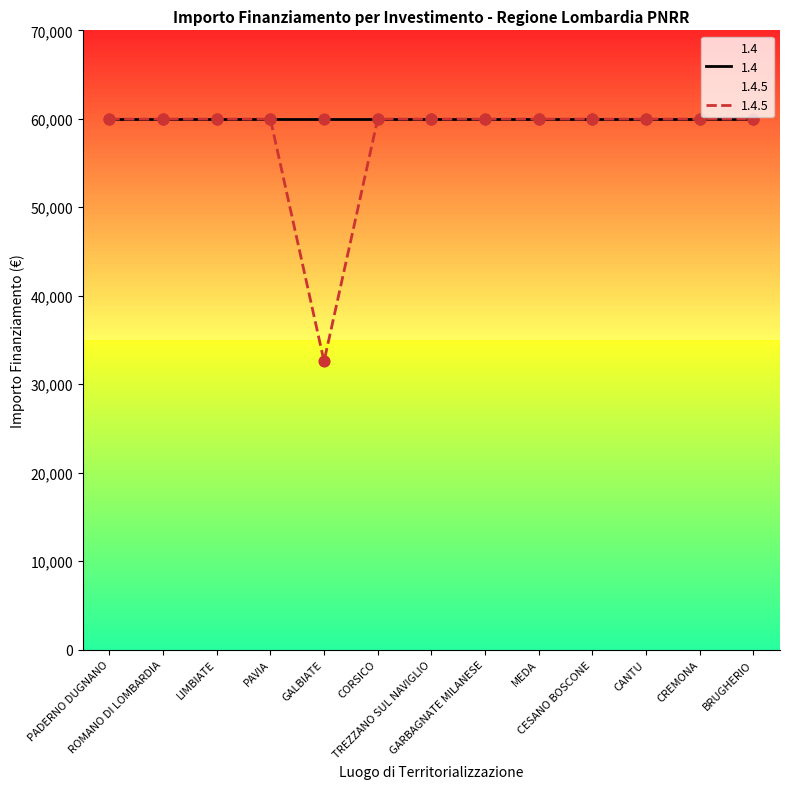

Approximately how many times larger is the value at CORSICO compared to PADERNO DUGNANO?

1.0